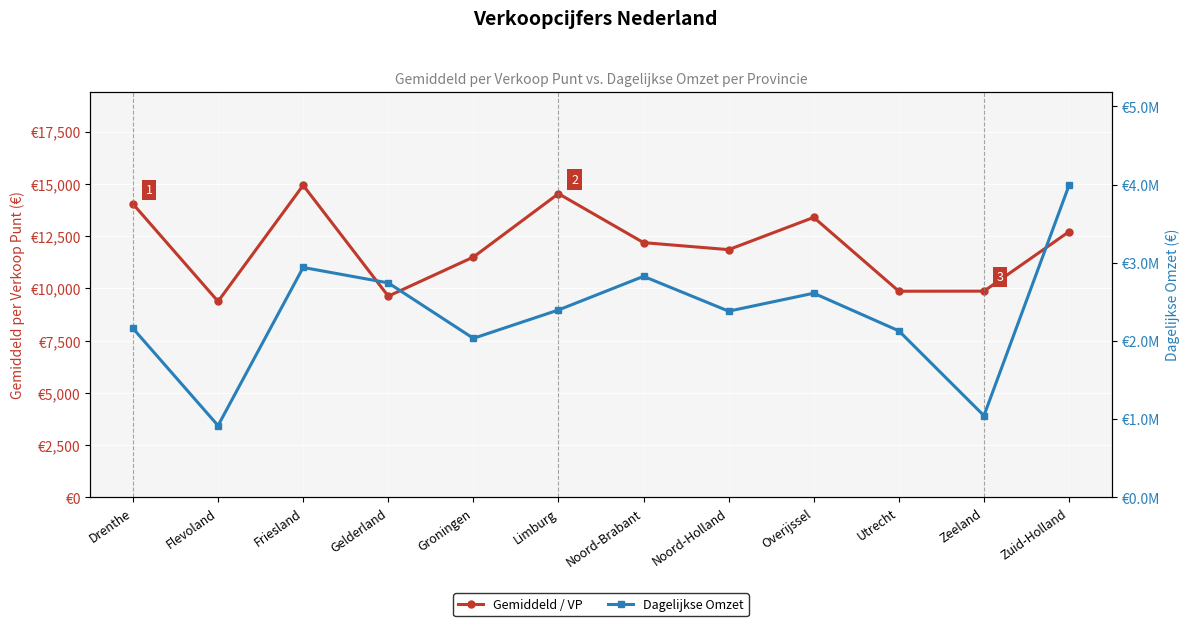

Reading left to right, list all the values displayed in this chart.

Gemiddeld / VP: 14040	9377	14931	9628	11497	14530	12188	11853	13395	9864	9868	12714
Dagelijkse Omzet: 2162160	918946	2941407	2743980	2034969	2397450	2827616	2382453	2612025	2130624	1046008	3992196